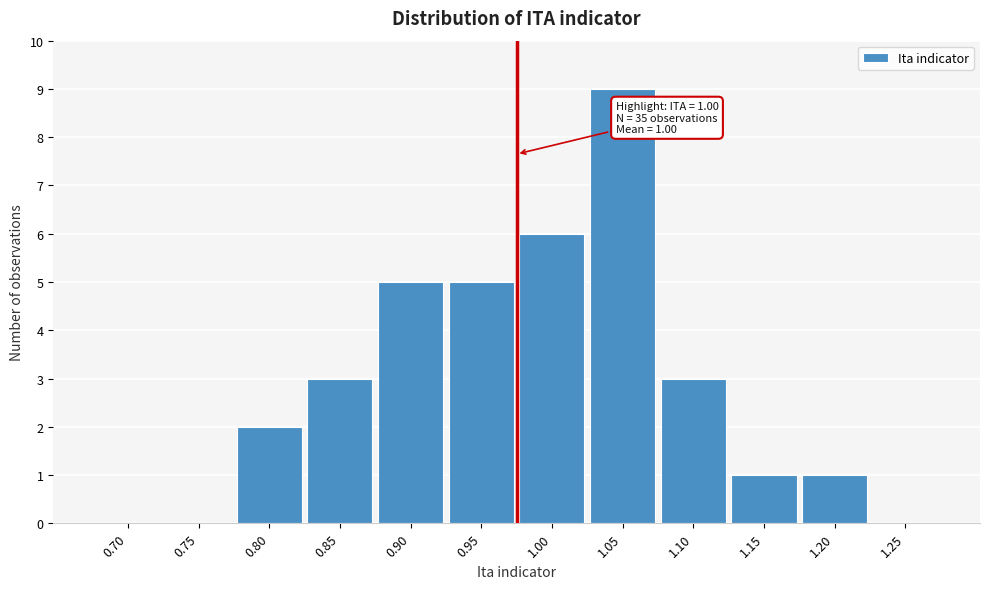

Reading left to right, what are all the values shown in this chart?

0.70=0	0.75=0	0.80=2	0.85=3	0.90=5	0.95=5	1.00=6	1.05=9	1.10=3	1.15=1	1.20=1	1.25=0